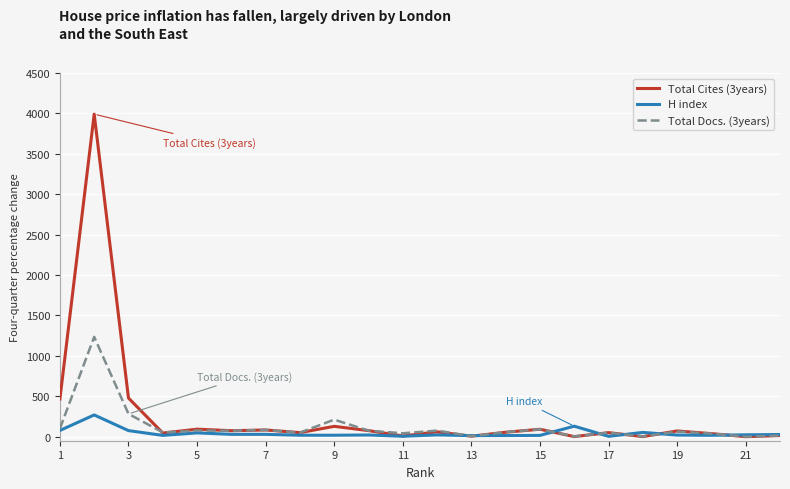

Which series has the widest spread of values?

Total Cites (3years)